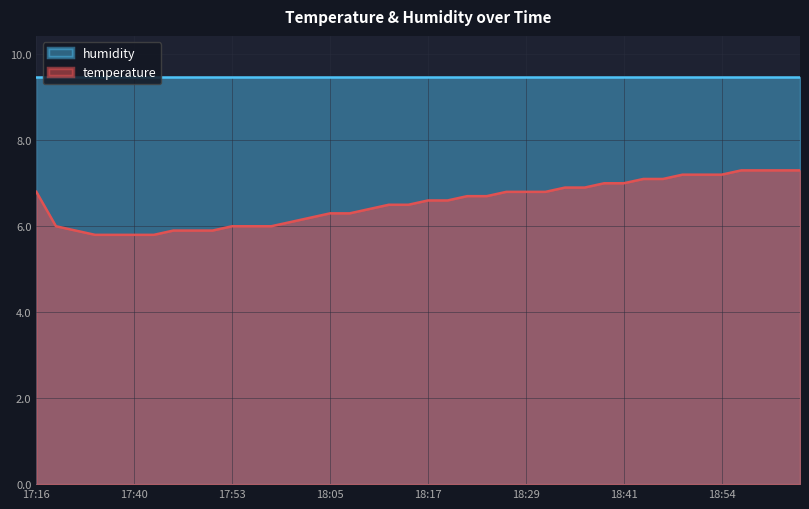

How many lines are shown in the chart?

2